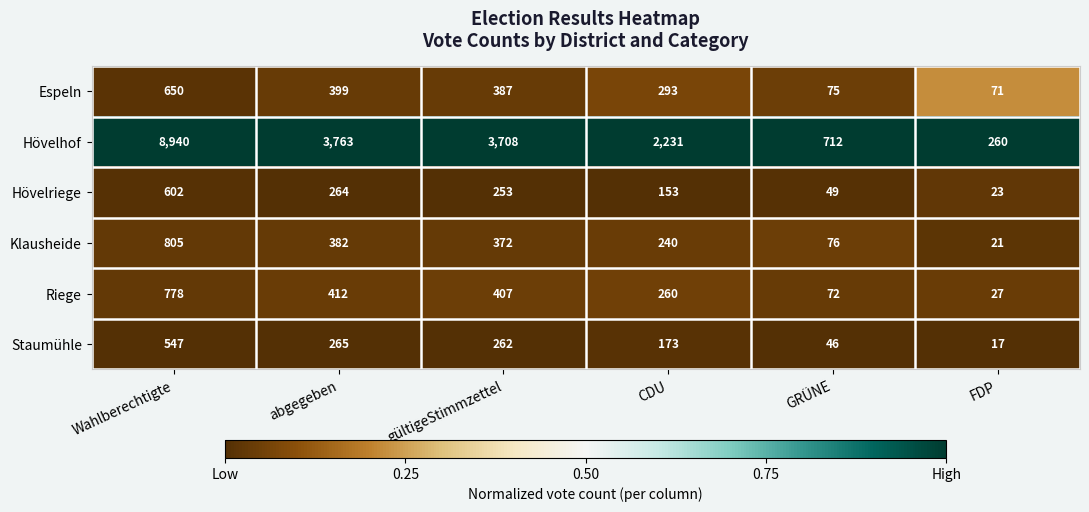

At GRÜNE, list the series in order from largest to smallest.

Hövelhof, Klausheide, Espeln, Riege, Hövelriege, Staumühle